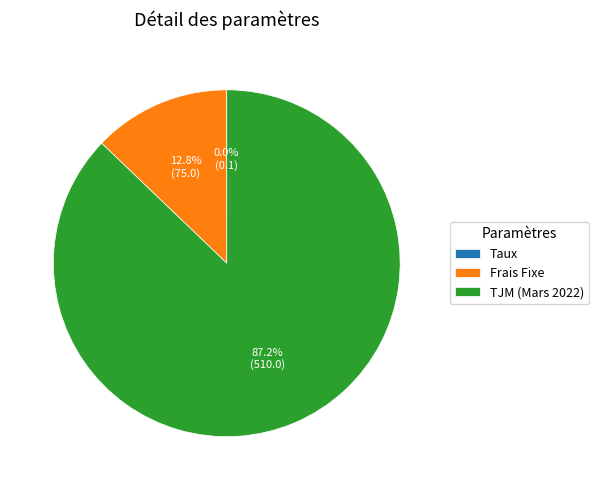

What is the majority slice?

TJM (Mars 2022)